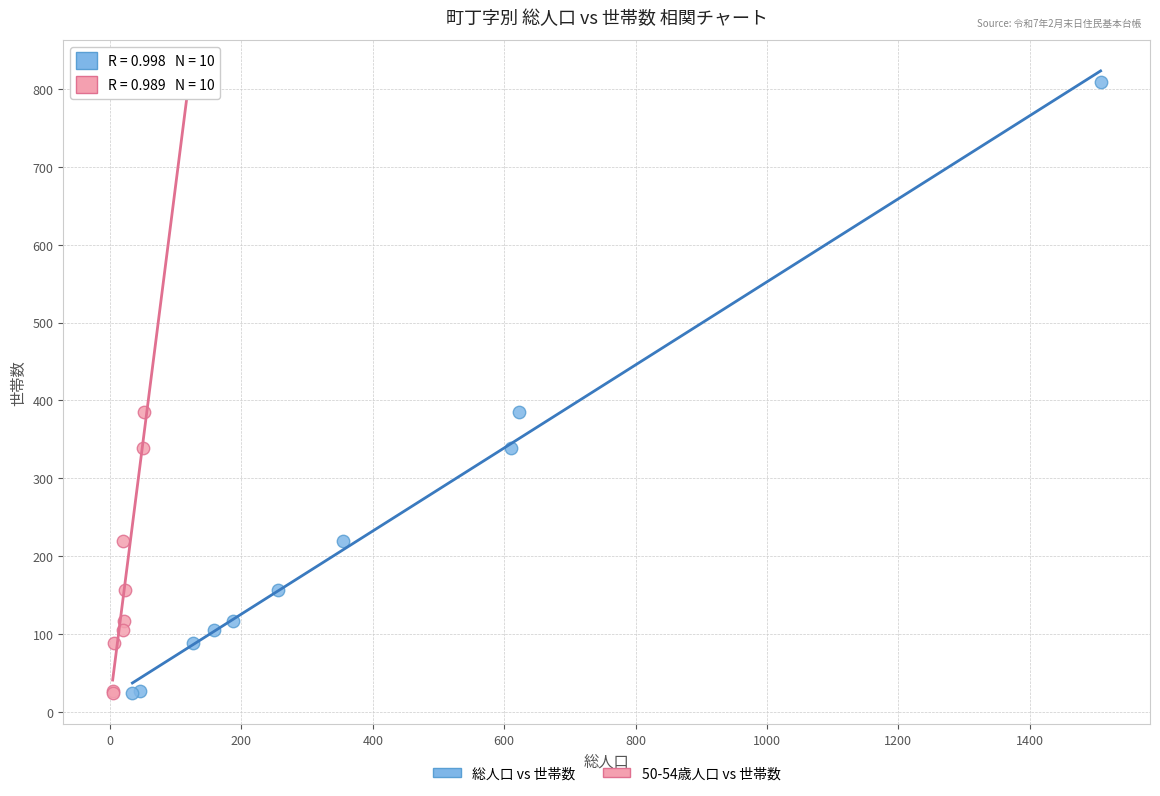

What are all the series names shown in the legend?

総人口 vs 世帯数, 50-54歳人口 vs 世帯数